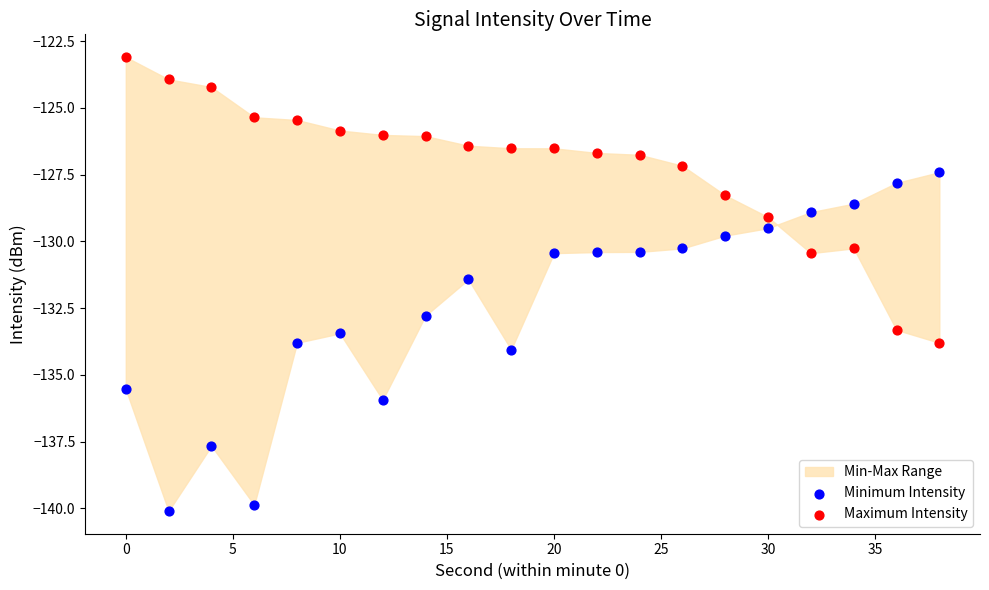

Which series reaches the maximum Y coordinate?

Maximum Intensity